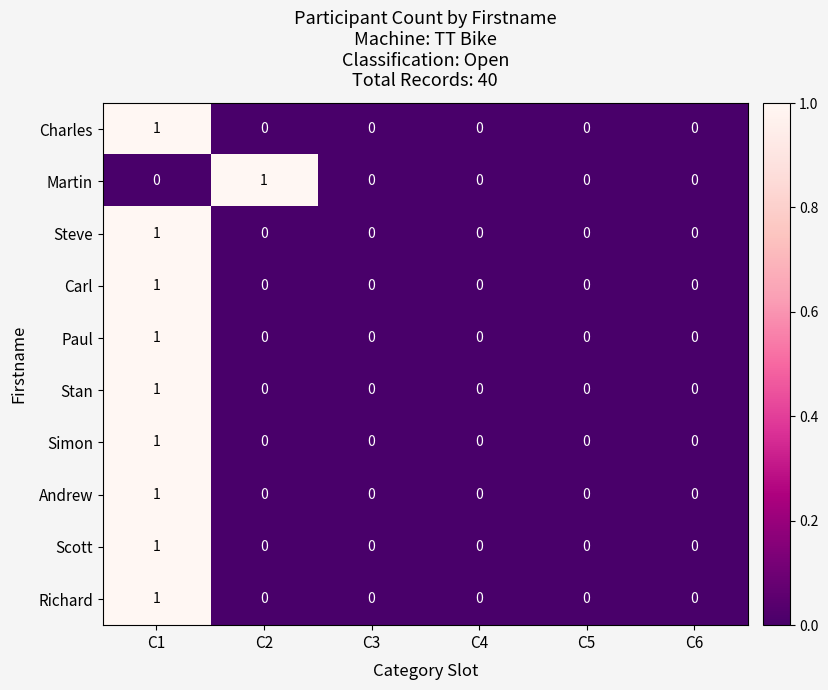

What is the greatest value displayed?

1